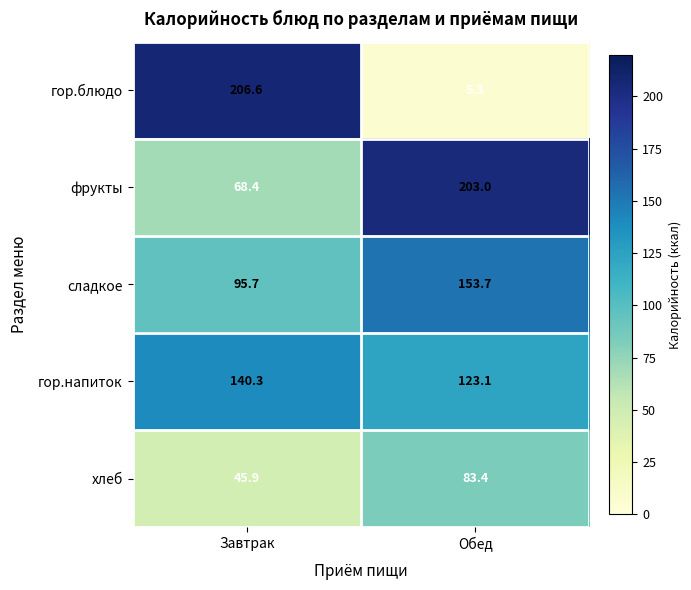

What is the difference between the highest and lowest values at Завтрак?

160.7